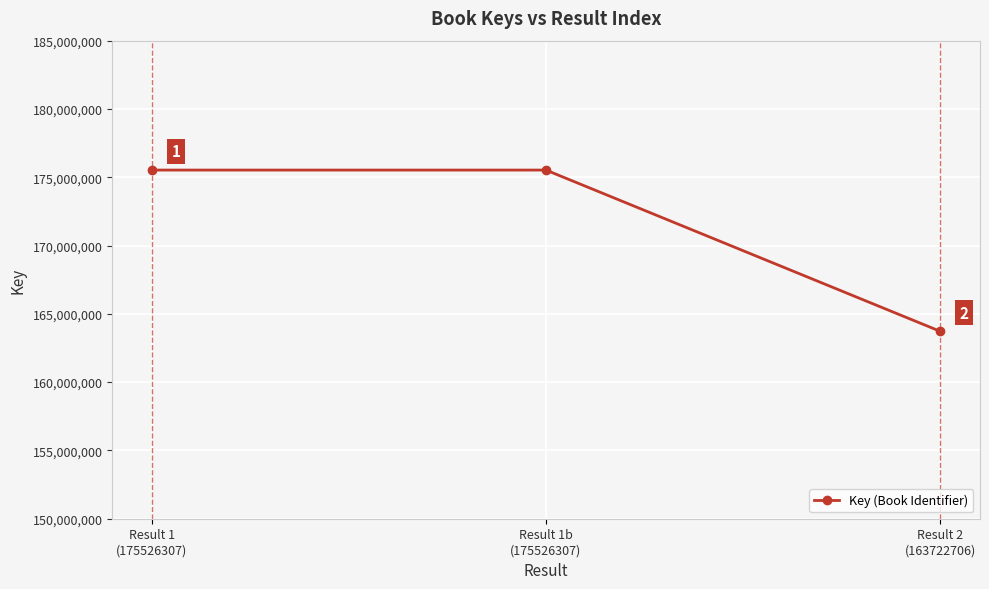

The value at Result 2
(163722706) is 292794980. True or false?

False